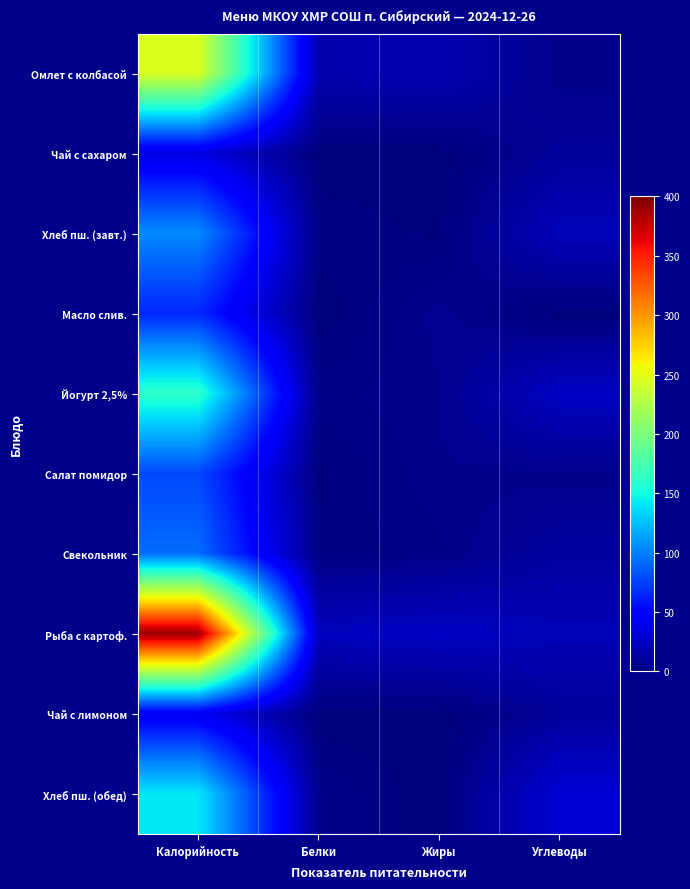

Which has a higher value, Калорийность or Углеводы?

Калорийность